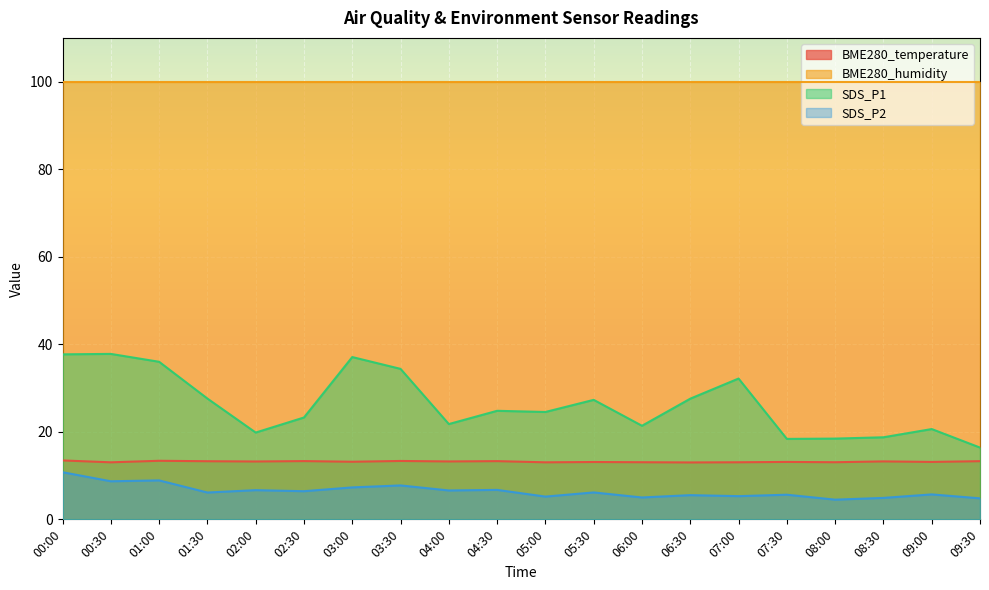

What is the maximum value shown in the chart?

100.0